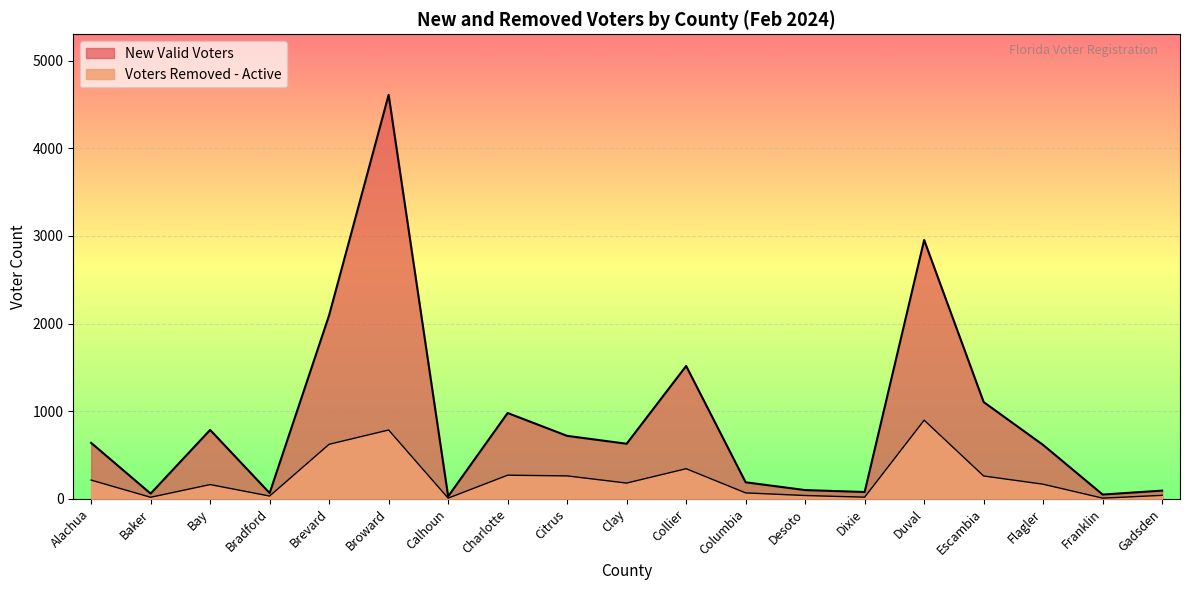

What is the spread (max minus min) of values at Escambia?

844